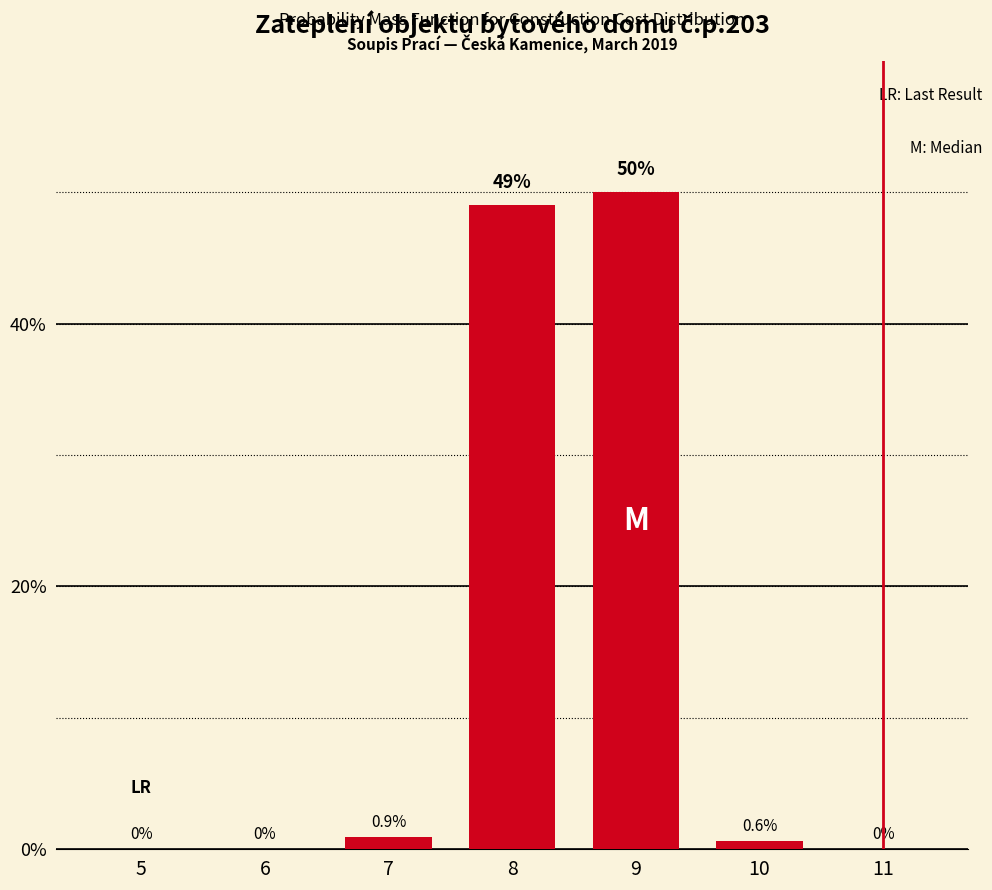

Reading left to right, list all the values displayed in this chart.

5=0.0	6=0.0	7=0.9	8=49.0	9=50.0	10=0.6	11=0.0